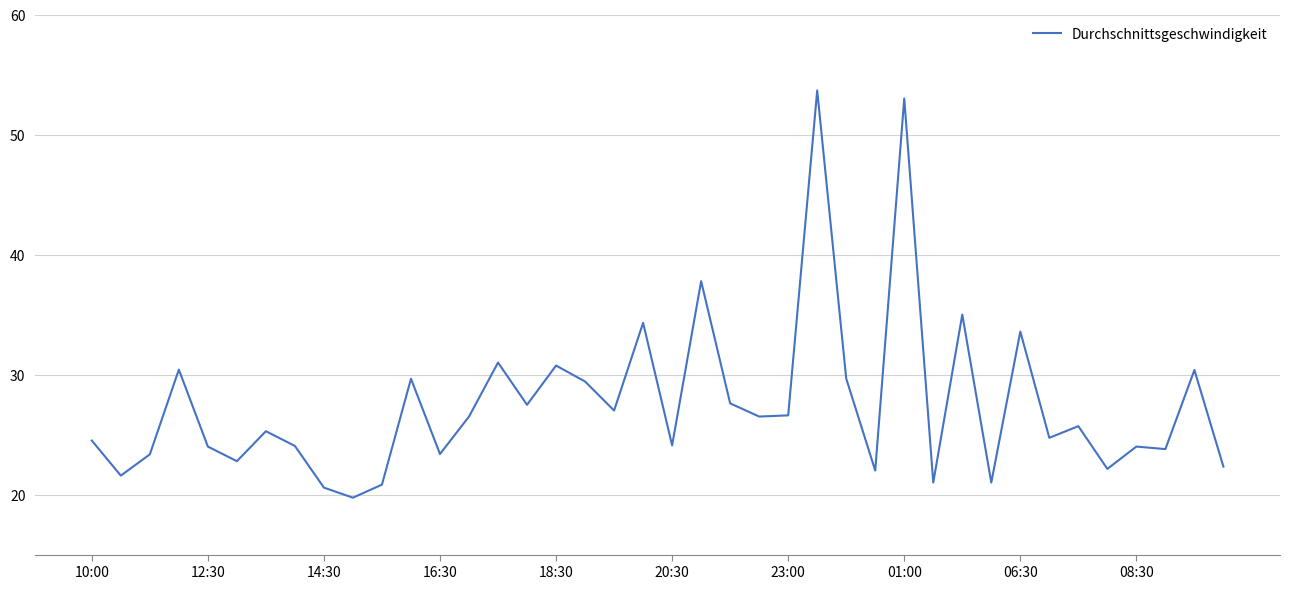

What is the smallest value displayed?

19.7